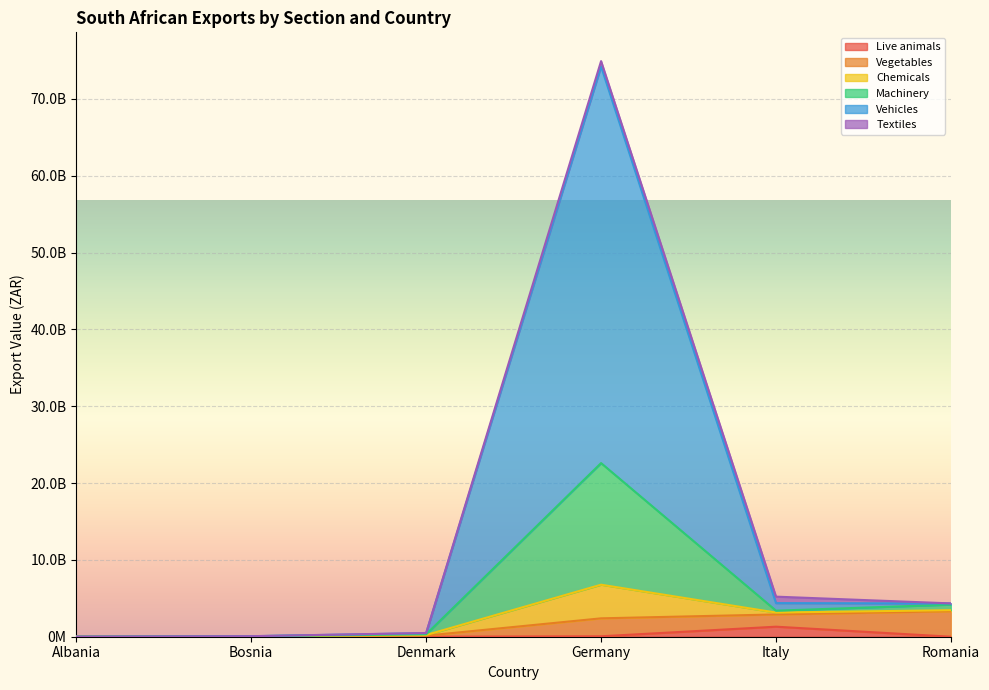

True or false: Vehicles and Live animals intersect in this chart.

False